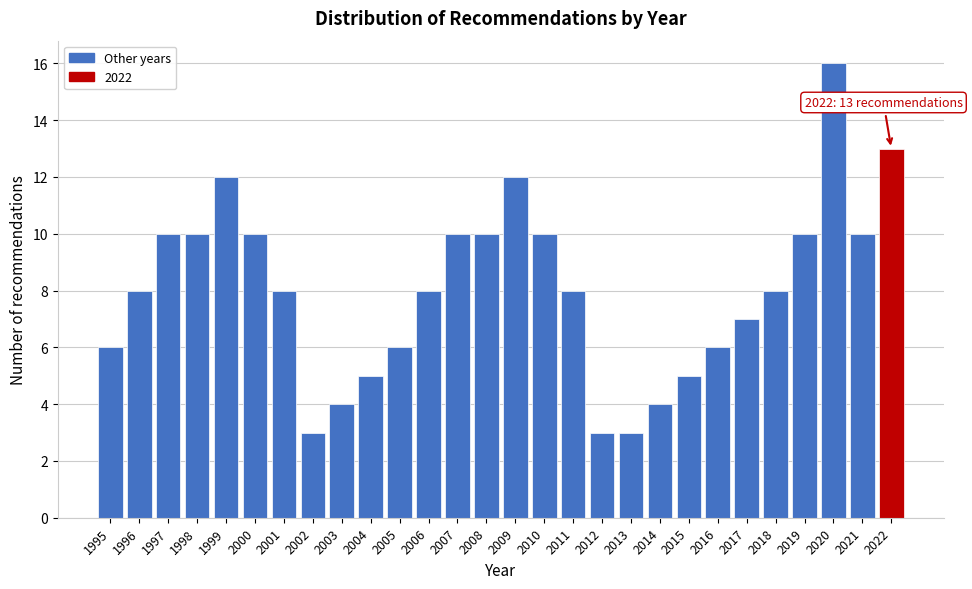

Reading left to right, extract all data points from this chart.

6	8	10	10	12	10	8	3	4	5	6	8	10	10	12	10	8	3	3	4	5	6	7	8	10	16	10	13